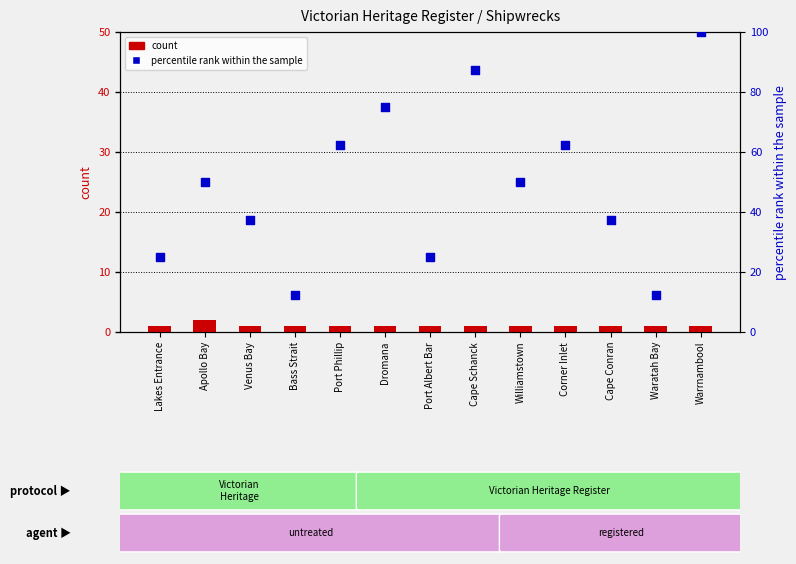

At which category is the sum across all series the highest?

Warrnambool